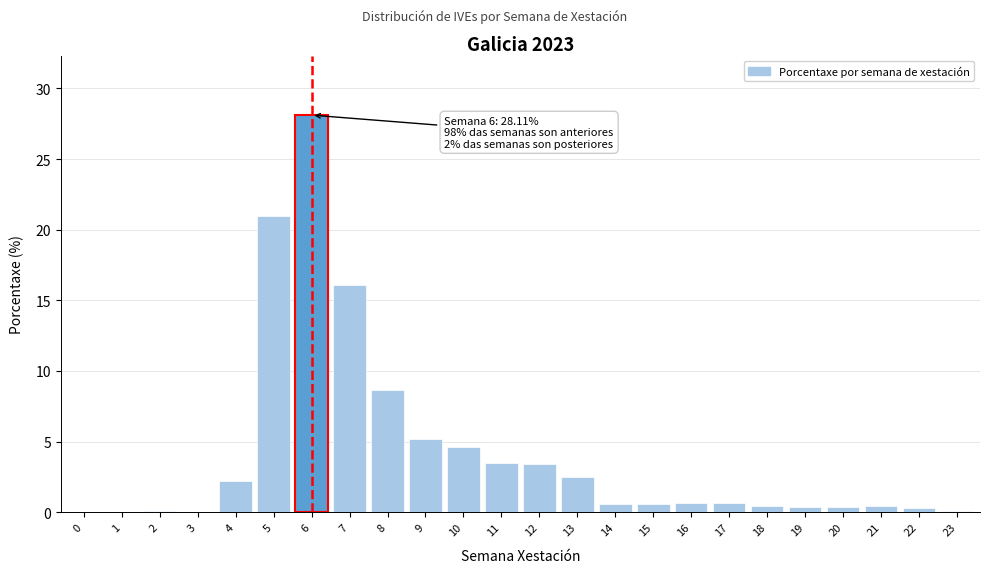

Which label corresponds to the largest value in the chart?

6